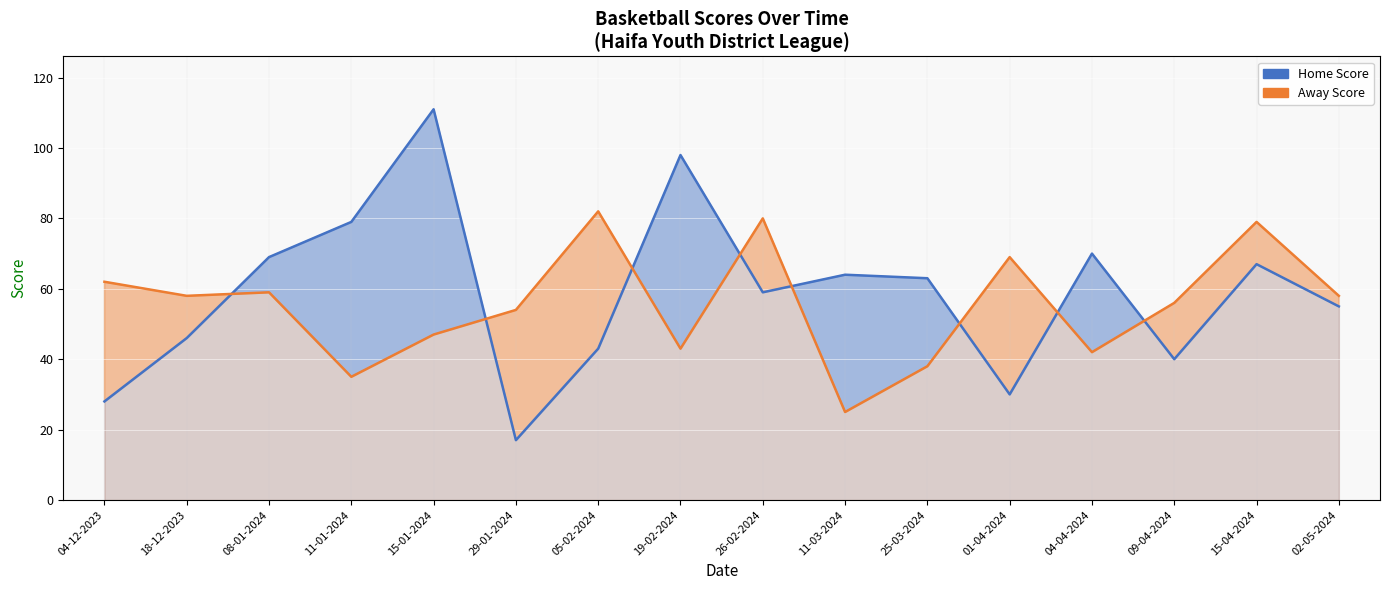

Reading left to right, what are all the values shown in this chart?

Home Score: 04-12-2023=28	18-12-2023=46	08-01-2024=69	11-01-2024=79	15-01-2024=111	29-01-2024=17	05-02-2024=43	19-02-2024=98	26-02-2024=59	11-03-2024=64	25-03-2024=63	01-04-2024=30	04-04-2024=70	09-04-2024=40	15-04-2024=67	02-05-2024=55
Away Score: 04-12-2023=62	18-12-2023=58	08-01-2024=59	11-01-2024=35	15-01-2024=47	29-01-2024=54	05-02-2024=82	19-02-2024=43	26-02-2024=80	11-03-2024=25	25-03-2024=38	01-04-2024=69	04-04-2024=42	09-04-2024=56	15-04-2024=79	02-05-2024=58